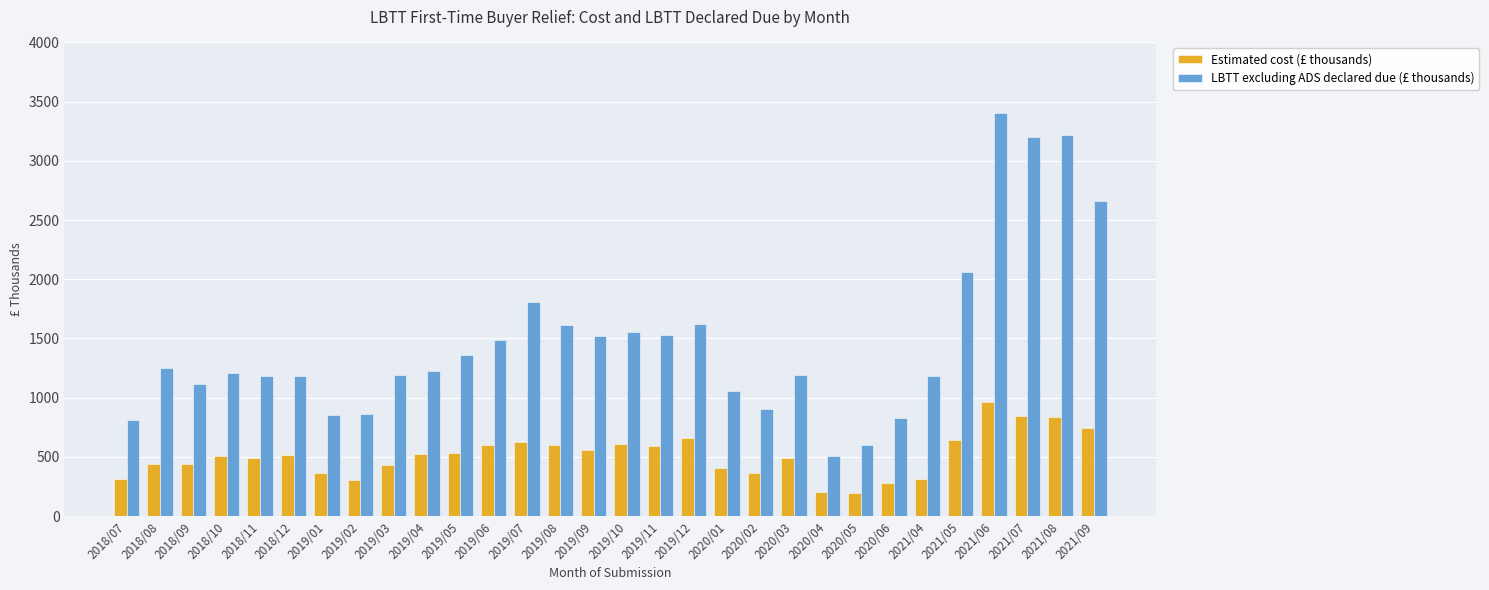

What are all the series names shown in the legend?

Estimated cost (£ thousands), LBTT excluding ADS declared due (£ thousands)